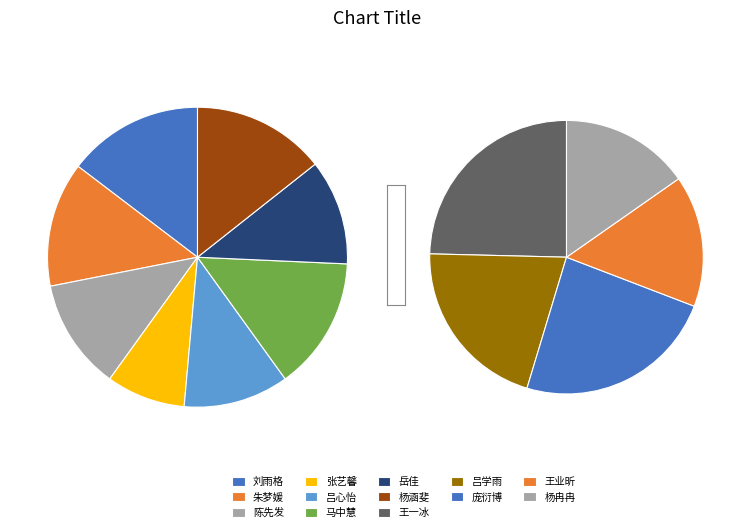

Is there a majority slice in this chart?

No